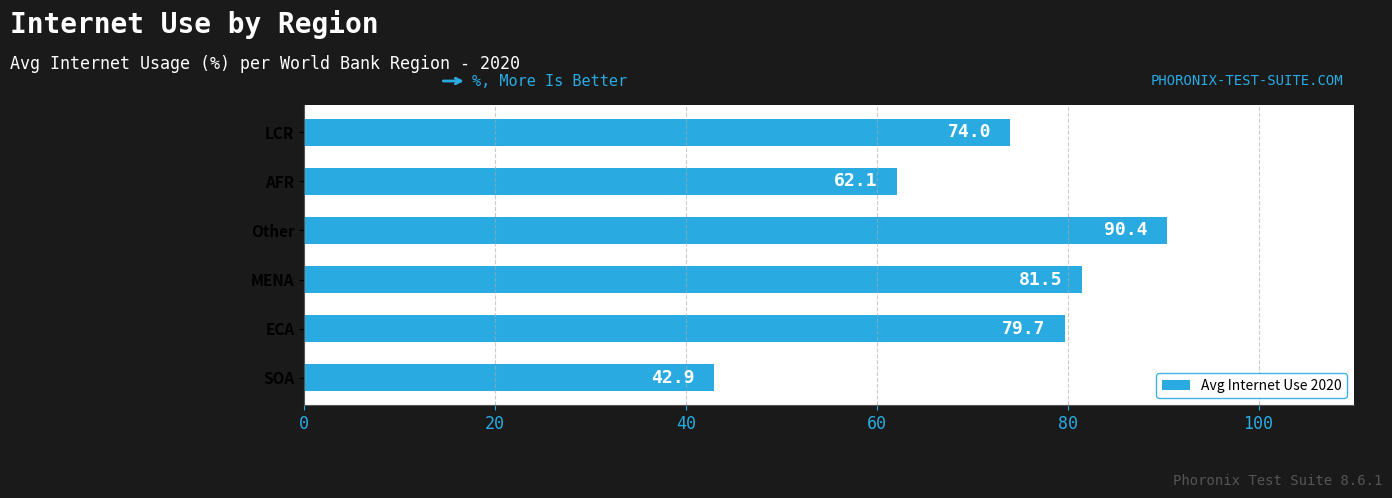

Reading top to bottom, what are all the values shown in this chart?

LCR=74.0	AFR=62.1	Other=90.4	MENA=81.5	ECA=79.7	SOA=42.9